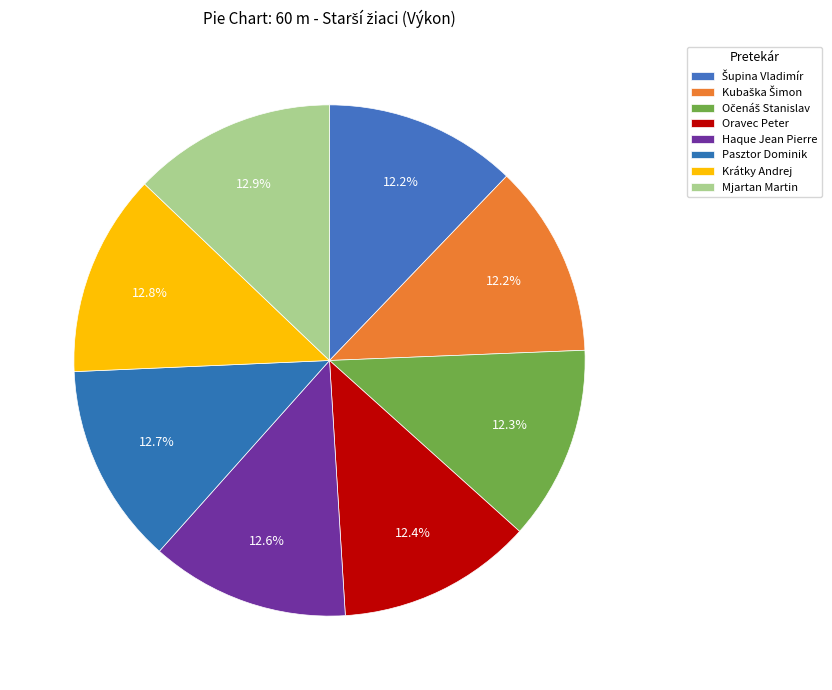

What is the largest slice in the pie chart?

Mjartan Martin